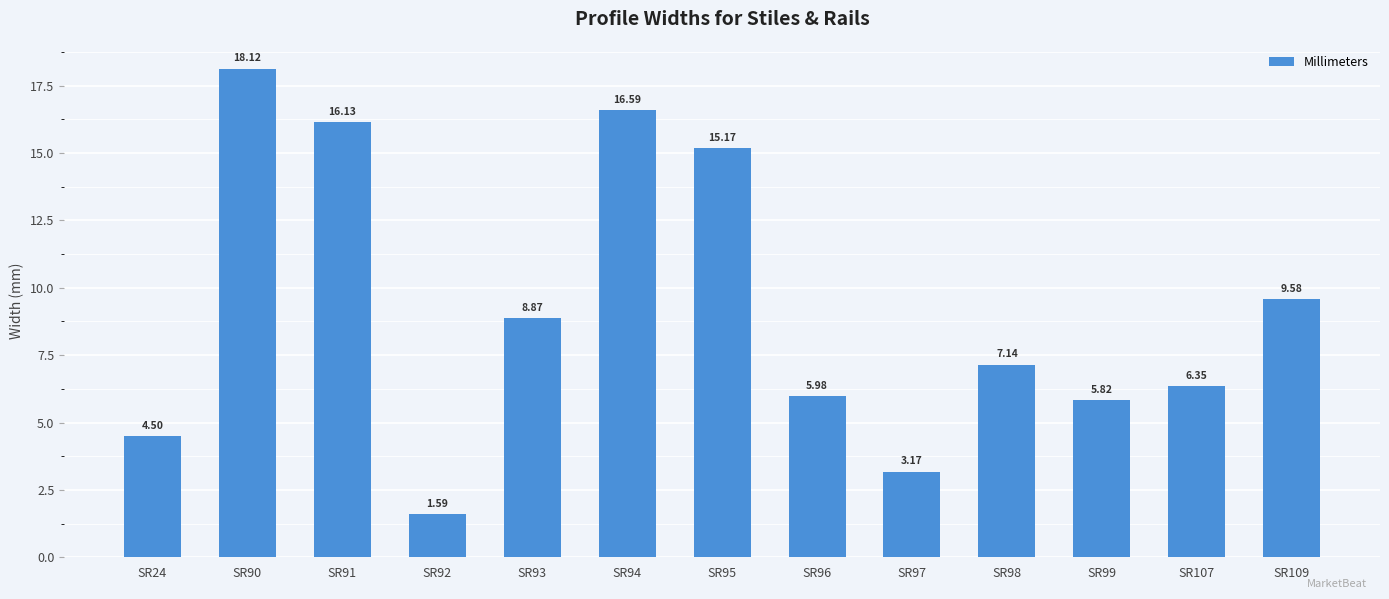

Approximately how many times larger is the value at SR92 compared to SR91?

0.1